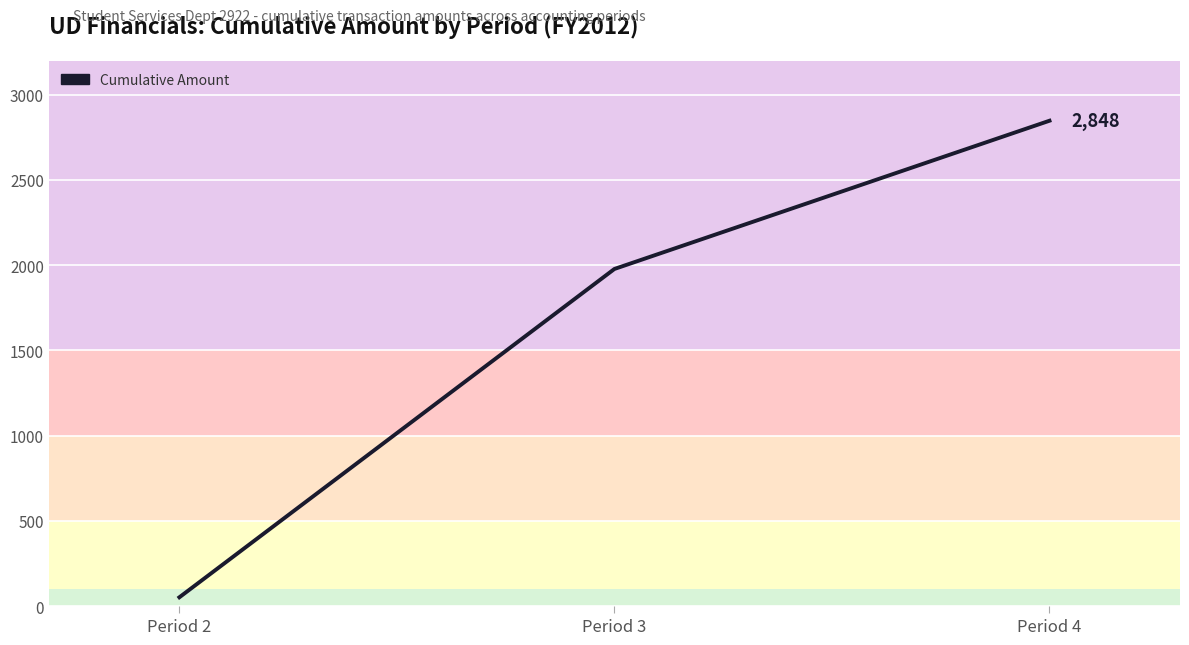

How many values are below 1978?

1